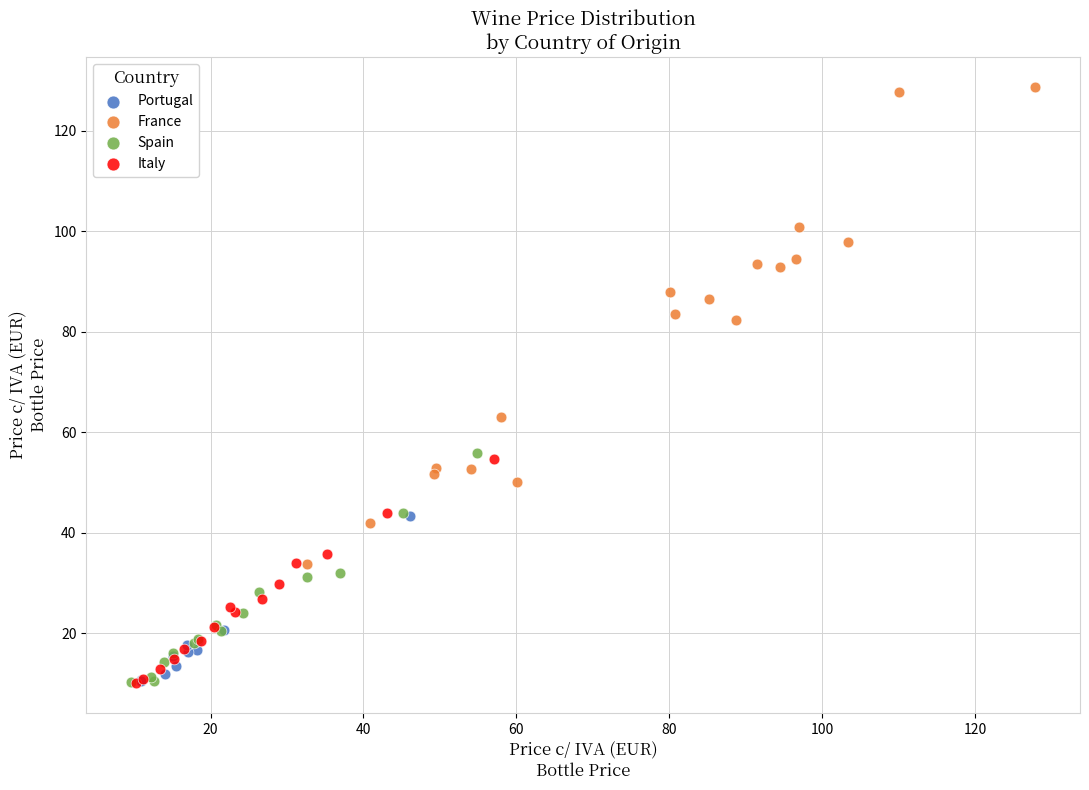

Which series has the largest Y range (max minus min)?

France